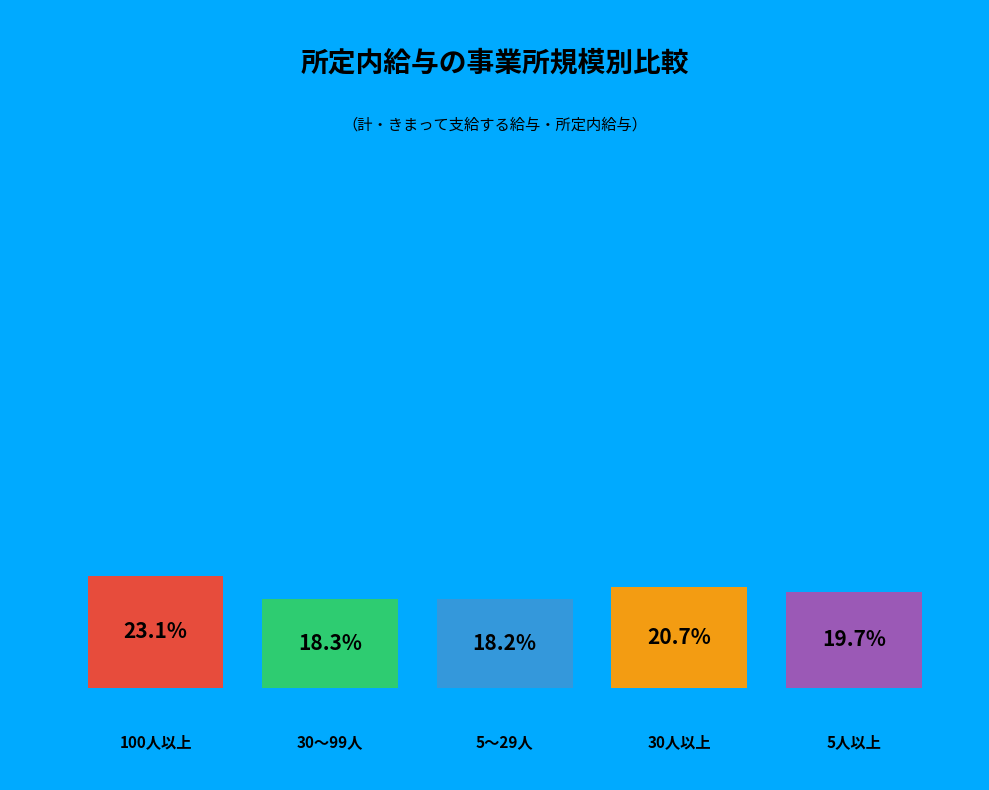

Which category has the smallest portion of the pie?

5～29人